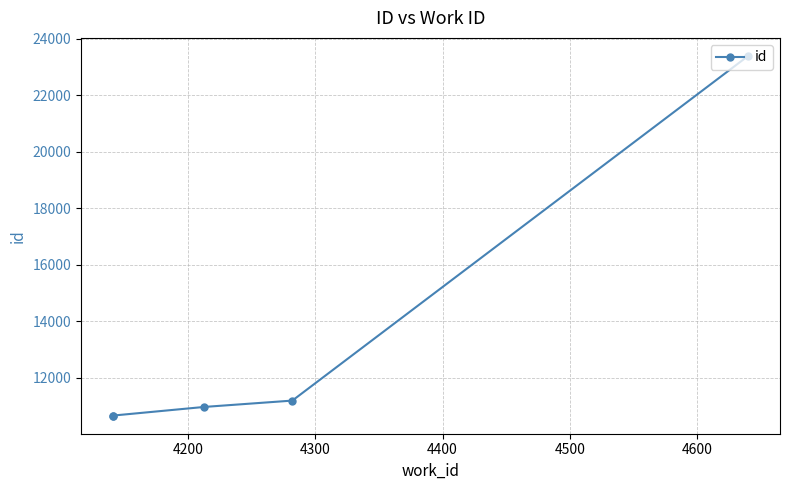

What is the difference between the maximum and minimum values?

12739